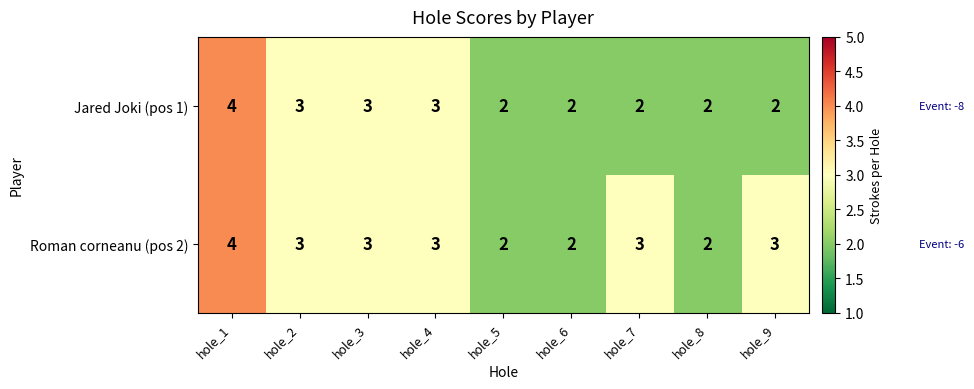

What is the sum of the Roman corneanu (pos 2) values at hole_1 and hole_3?

7